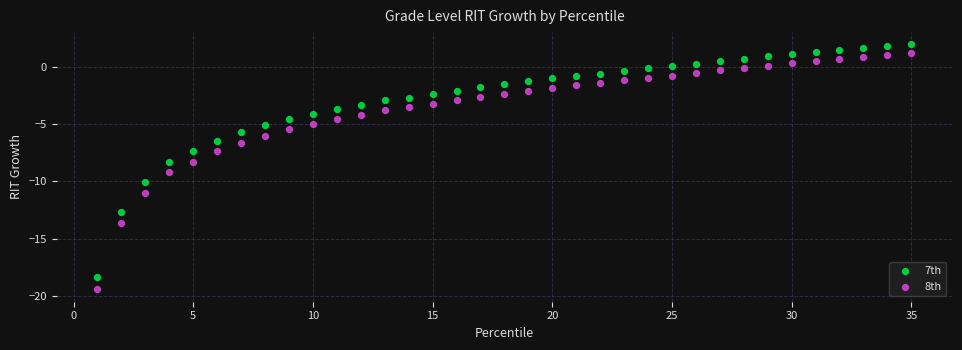

Which series reaches the minimum Y coordinate?

8th